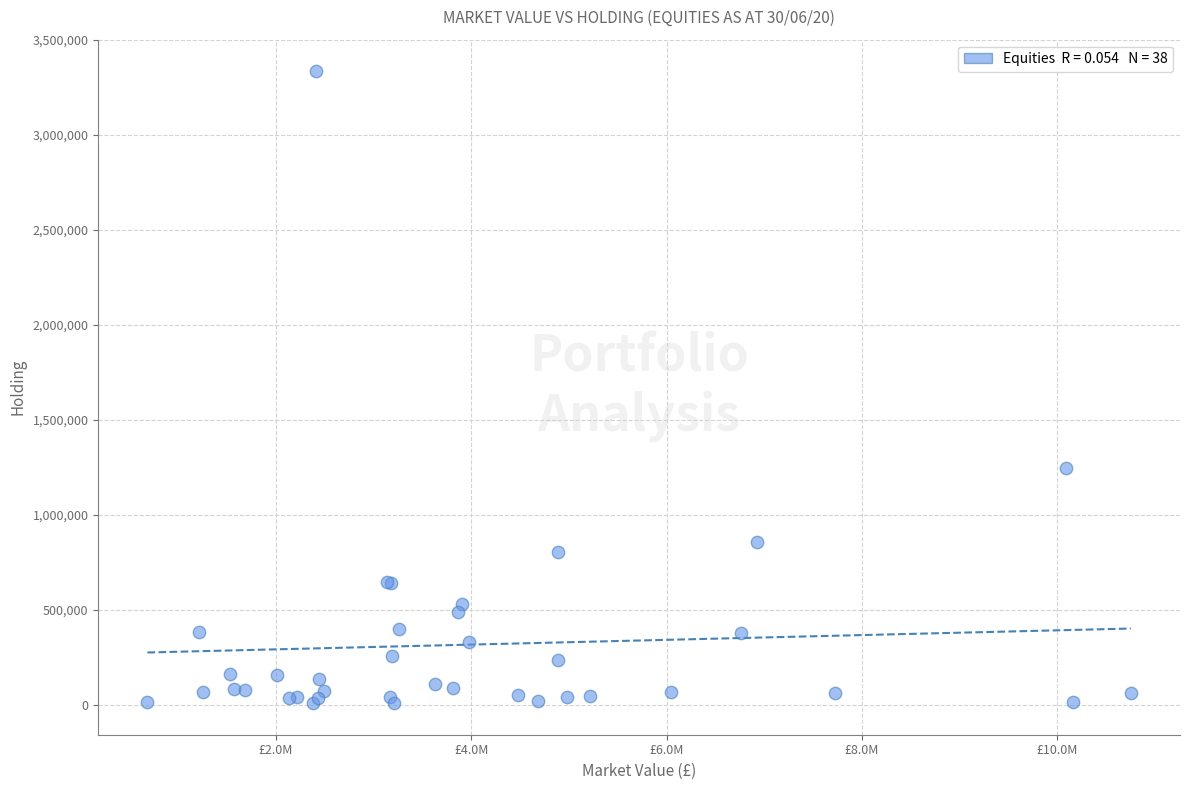

What Y value in the scatter plot is closest to 1671792?

1246812